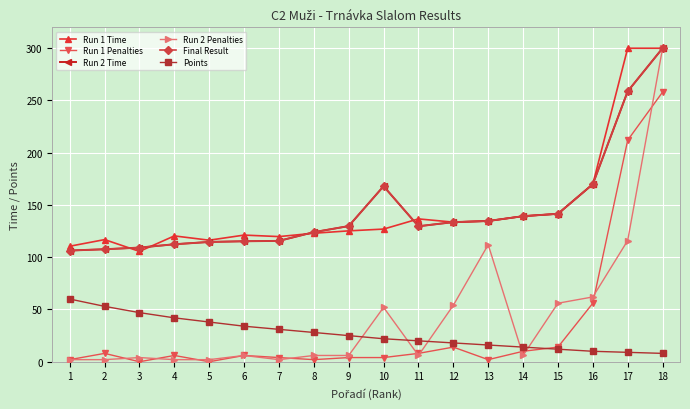

Rank the series by their maximum value, from lowest to highest.

Points, Run 1 Penalties, Run 1 Time, Run 2 Time, Run 2 Penalties, Final Result